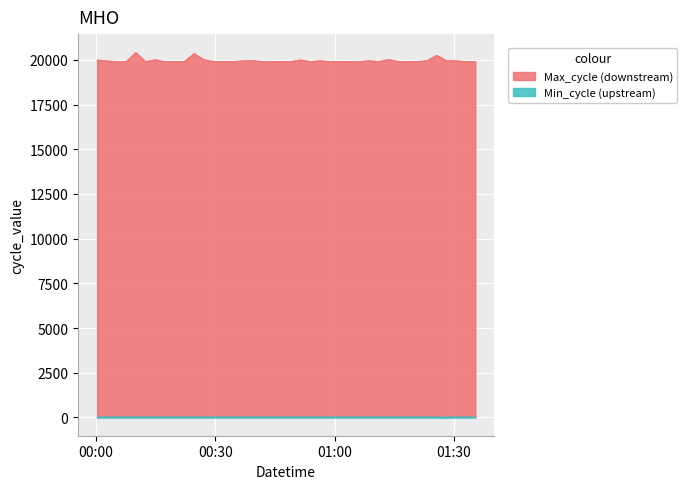

Count the Min_cycle values in the range 28 to 29.

39